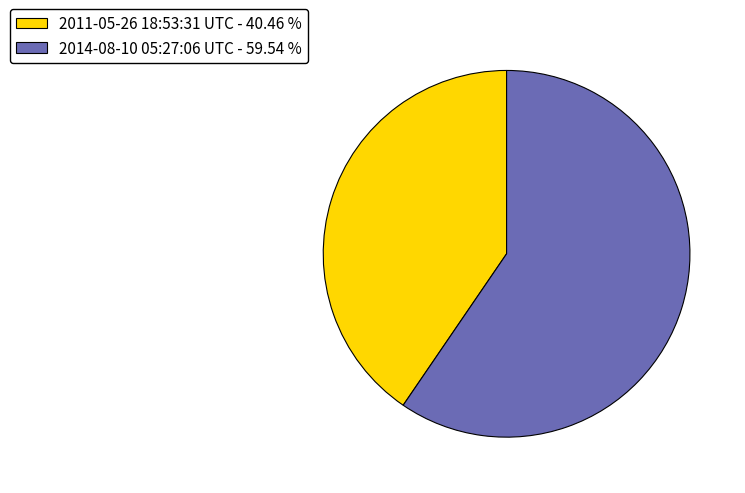

Combined, do 2014-08-10 05:27:06 UTC - 59.54 % and 2011-05-26 18:53:31 UTC - 40.46 % account for over 50%?

Yes